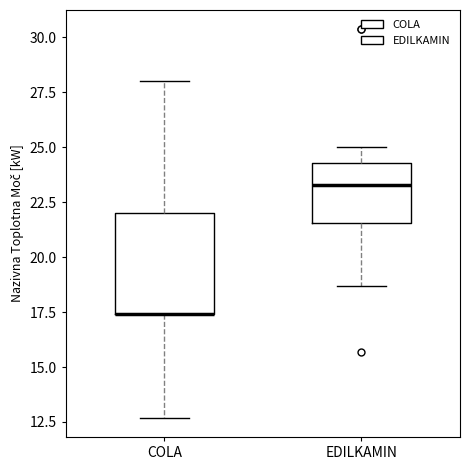

Where does the upper whisker of the box for EDILKAMIN end on the y-axis? The values are not printed on the chart, so give them approximately, as read against the axis.

25.0